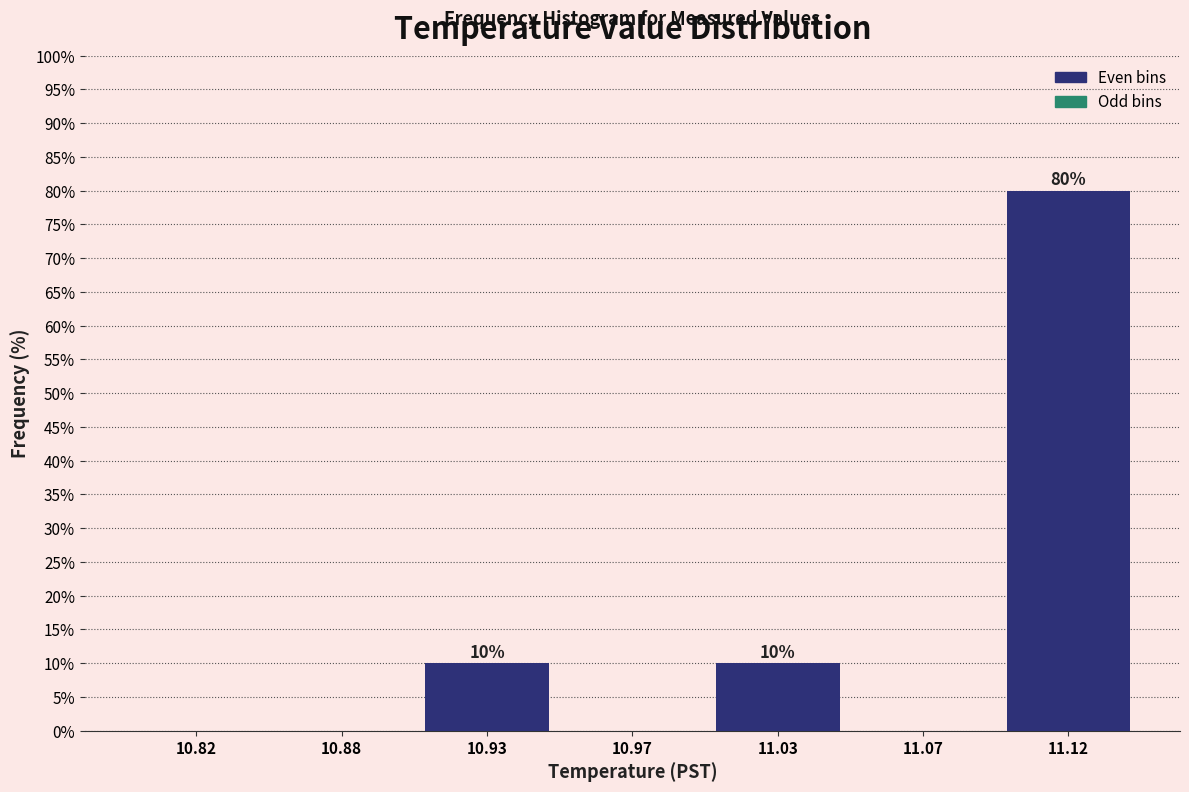

Reading left to right, extract all data points from this chart.

10.82=0	10.88=0	10.93=10	10.97=0	11.03=10	11.07=0	11.12=80